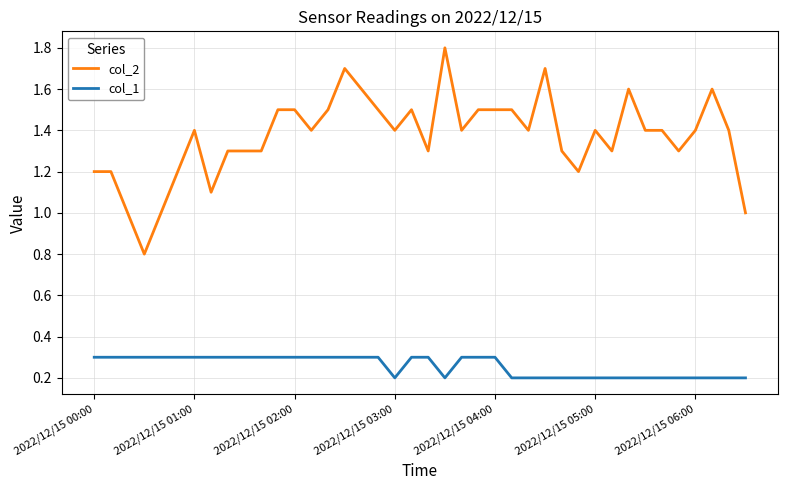

Rank the series by their maximum value, from highest to lowest.

col_2, col_1